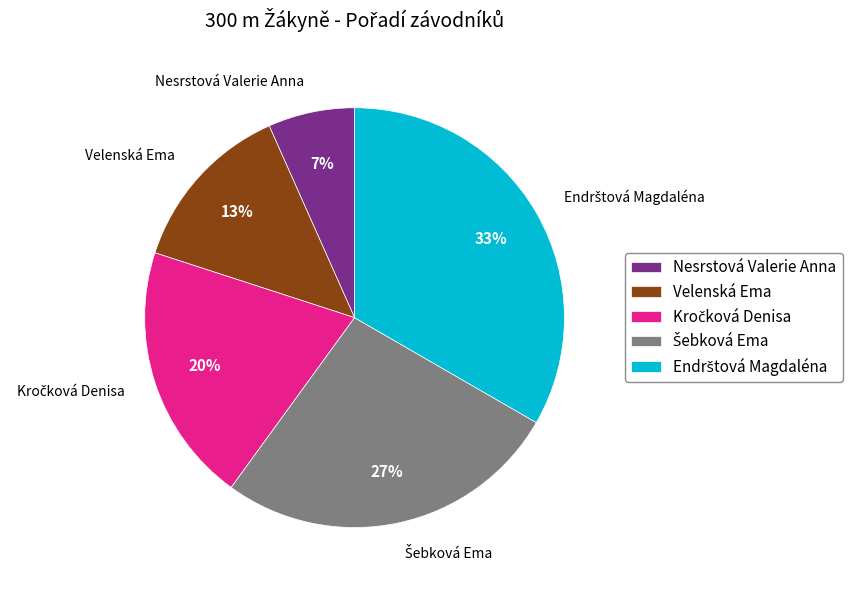

Is it true that Velenská Ema is 26% of the pie?

False